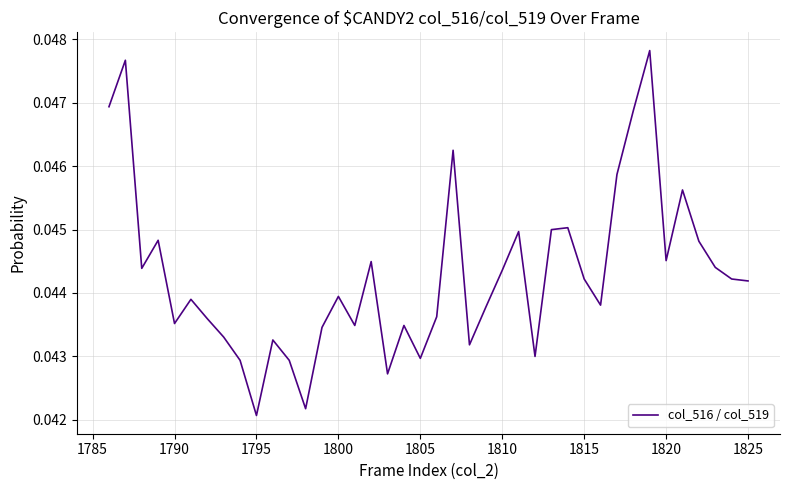

Does the chart have visible grid lines?

Yes